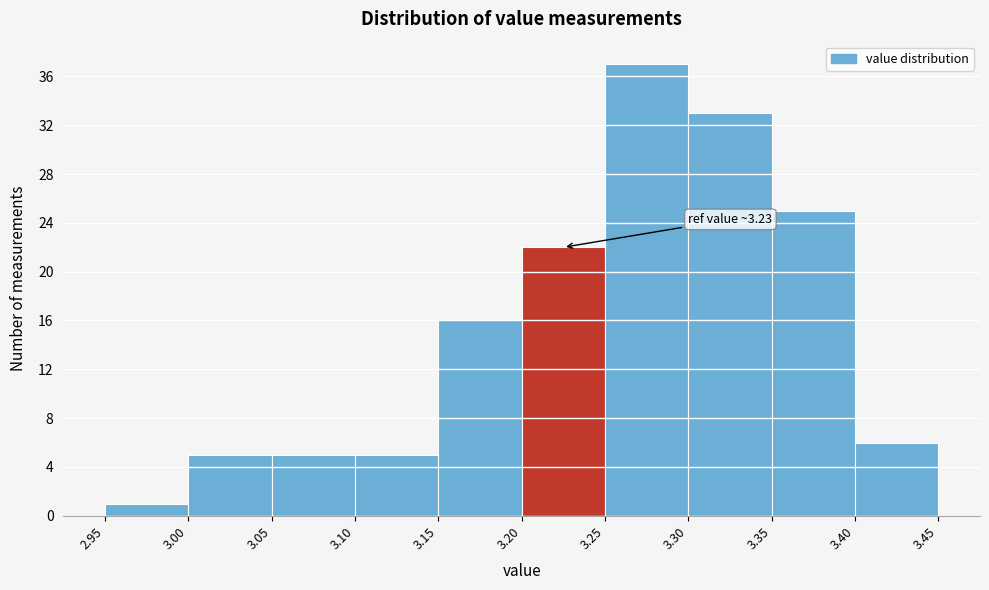

Over which range of the x-axis is the bar tallest?

3.25 to 3.30